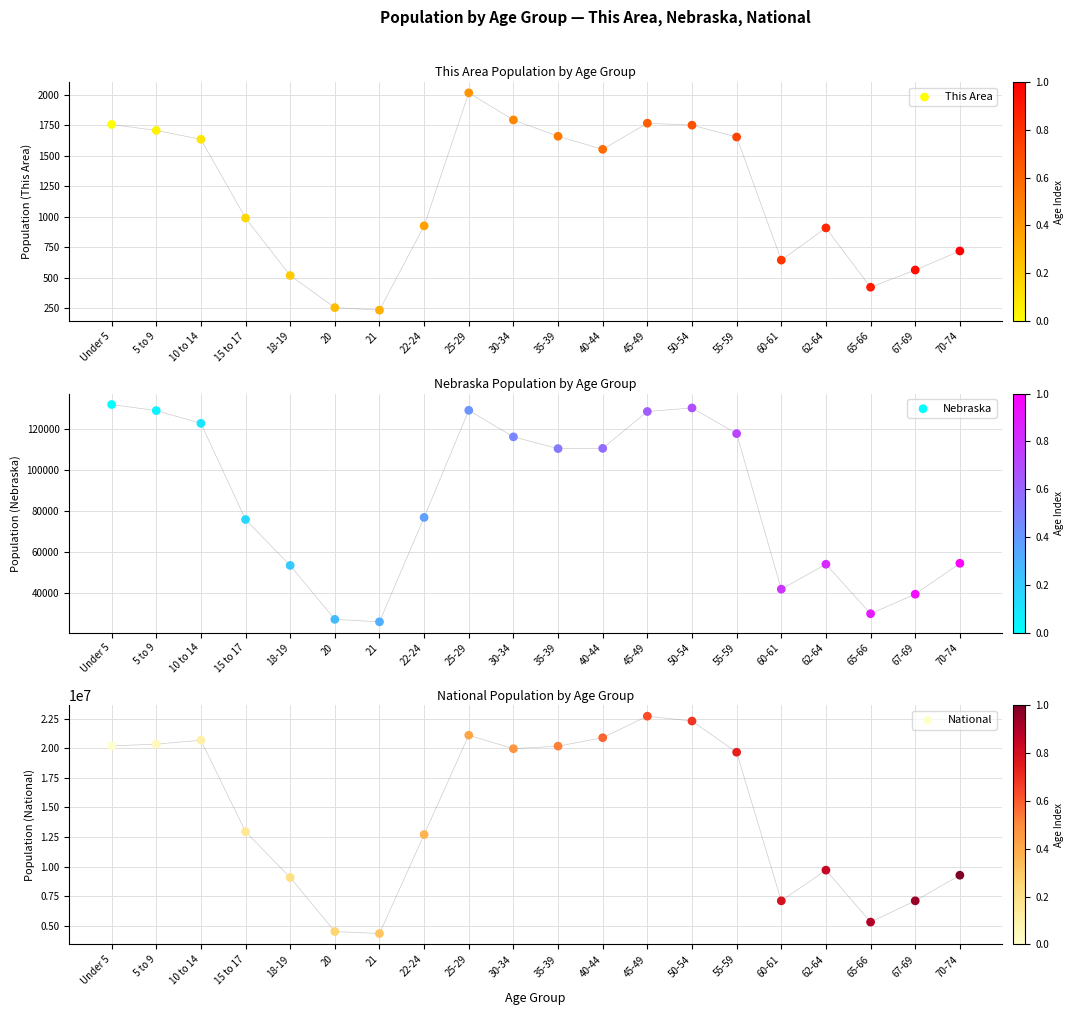

Which series reaches the maximum Y coordinate?

National